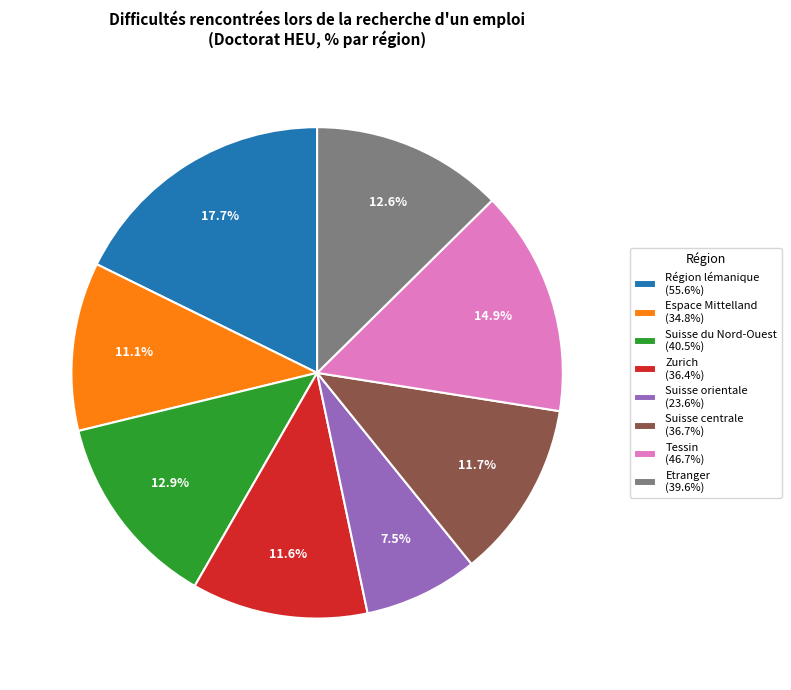

Is there a majority slice in this chart?

No